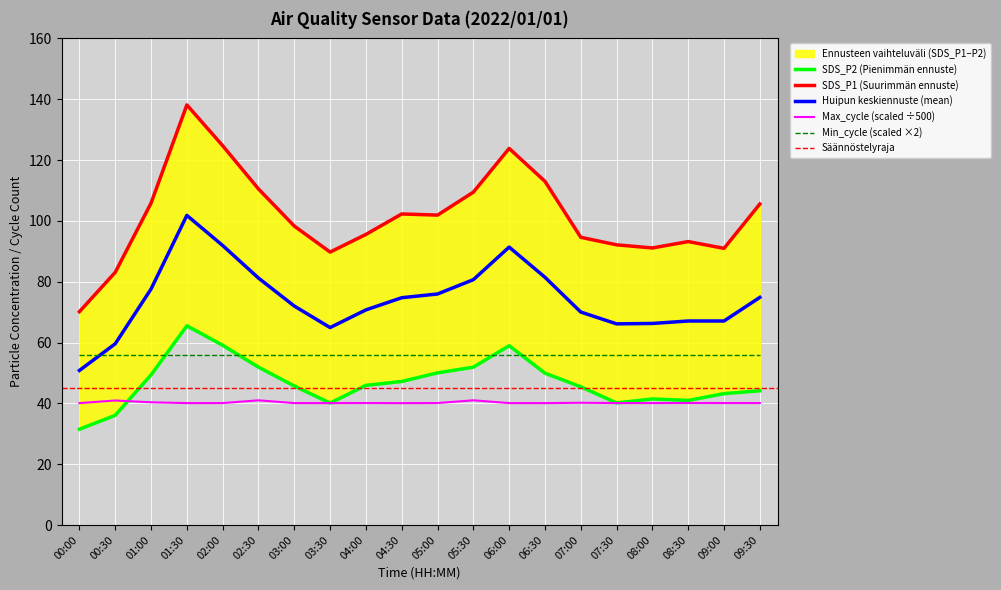

After their last crossing, which series has the higher values: Max_cycle or SDS_P2?

SDS_P2